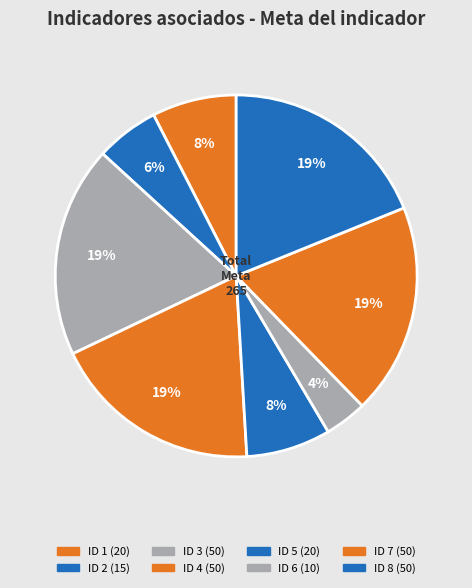

Count the number of slices in the pie.

8